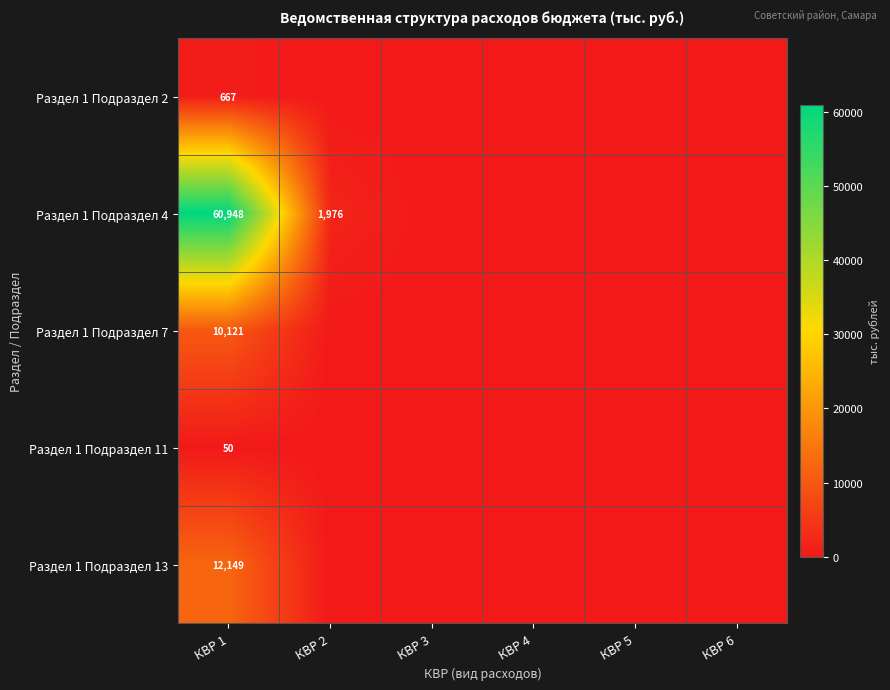

Which series has the largest range (max minus min)?

Раздел 1 Подраздел 4